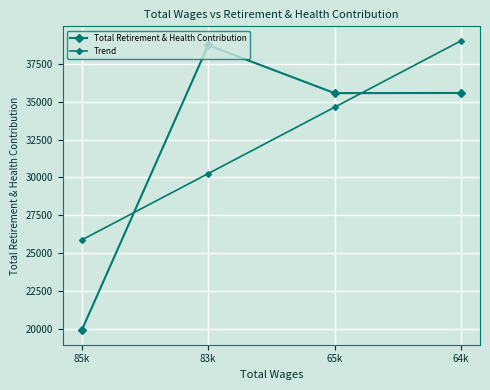

How many distinct data groups are displayed?

2